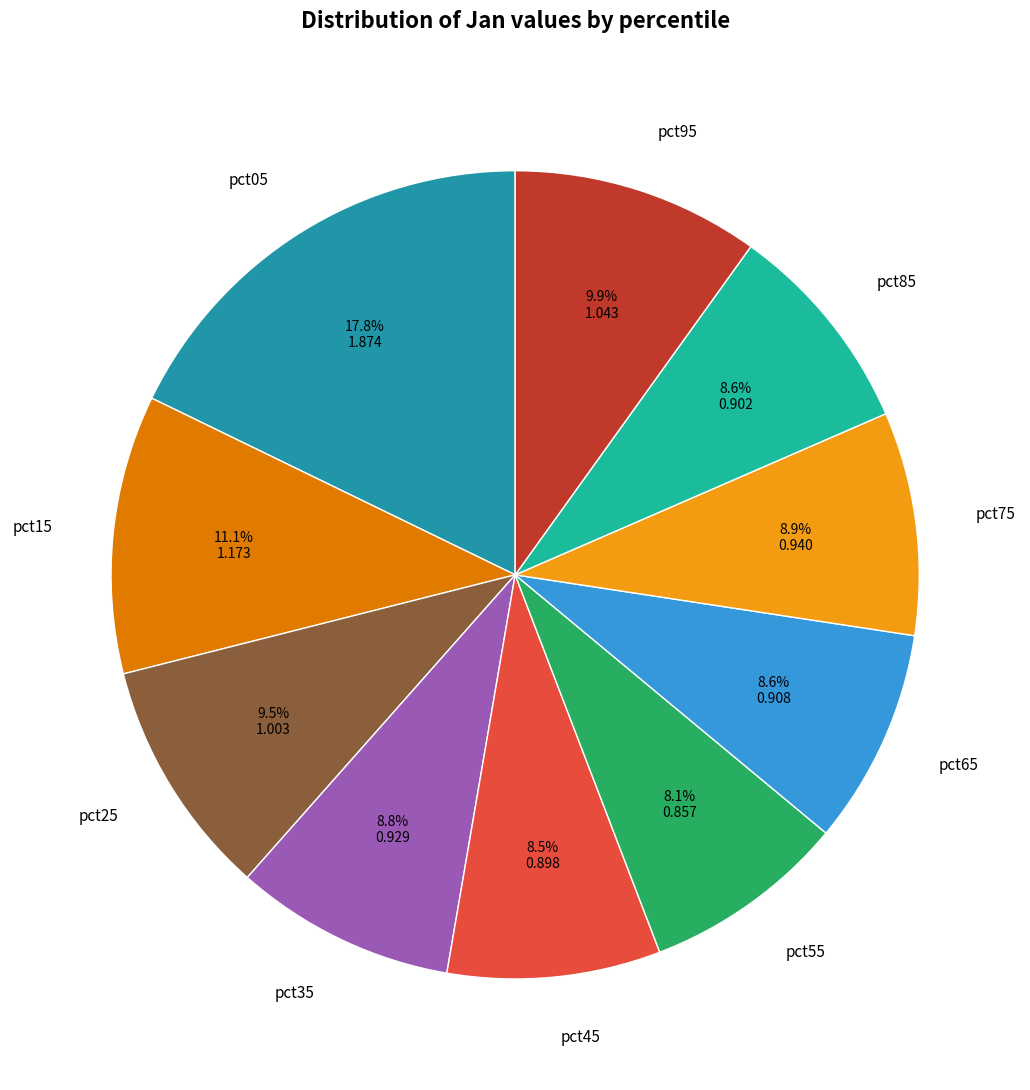

Combined, do pct85 and pct55 account for over 50%?

No